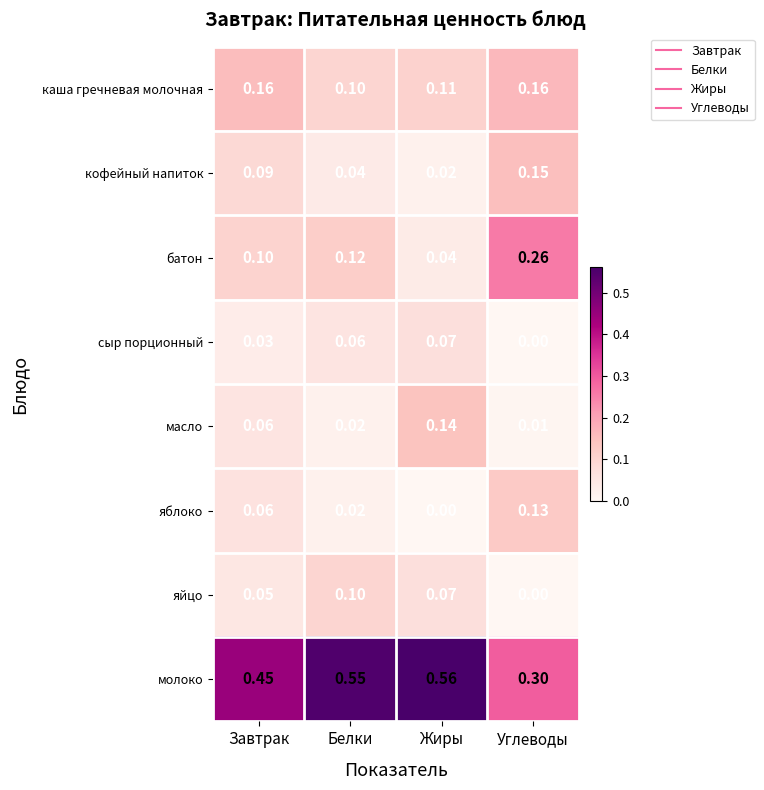

Which series changed the most between Завтрак and Углеводы?

батон